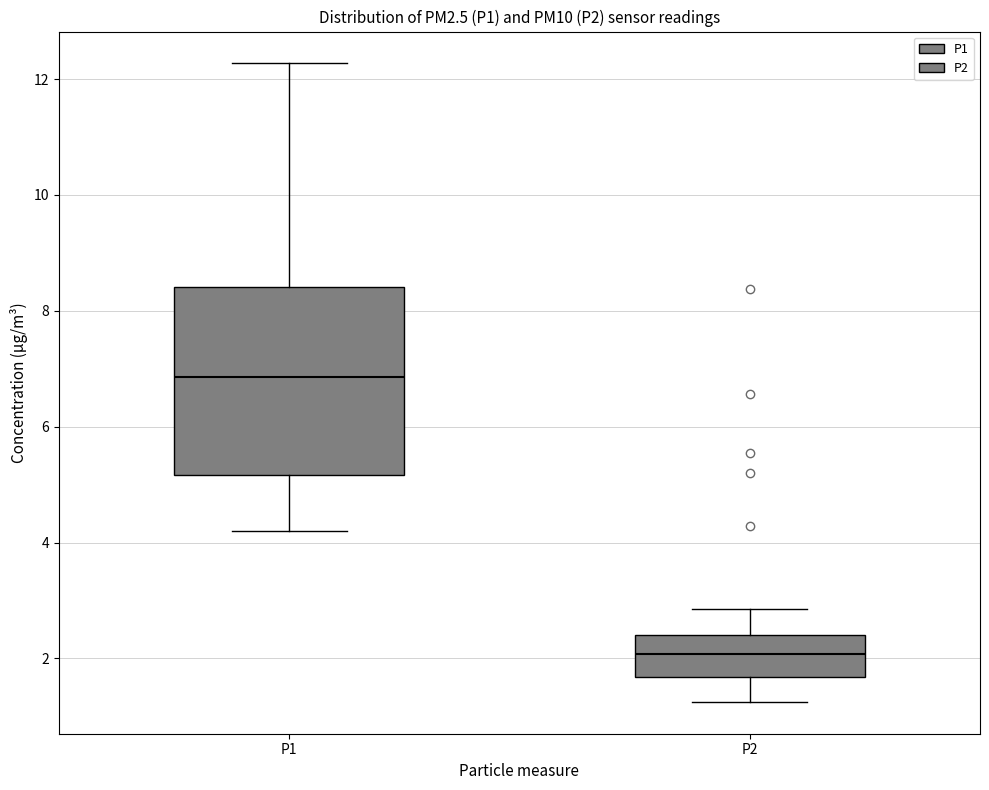

Comparing the boxes themselves (not the whiskers), which one is the tallest?

P1